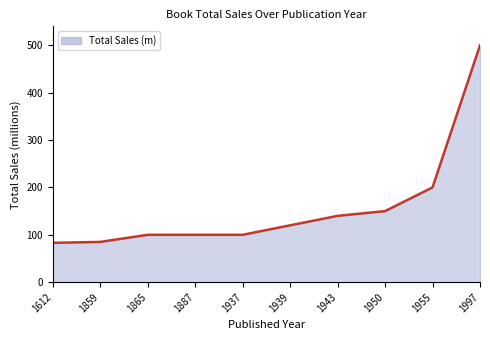

What is the sum of all values?

1578